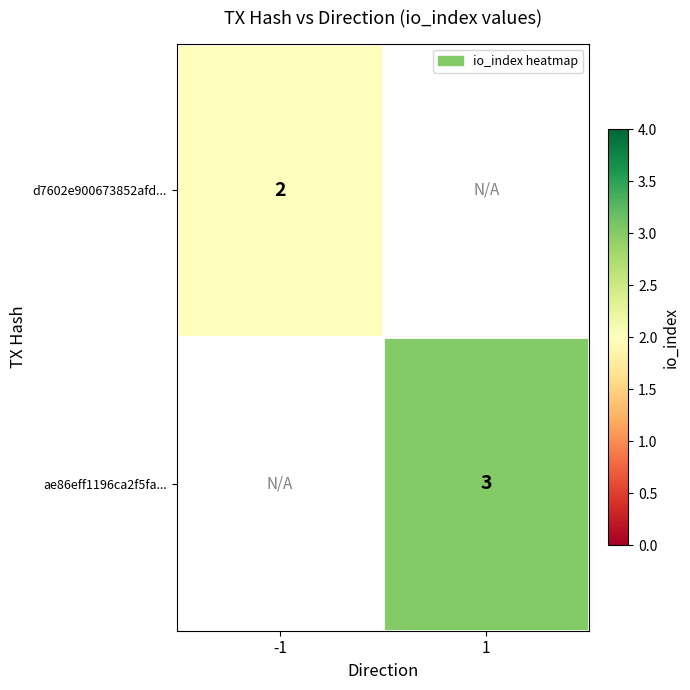

Which category has the highest value across all series?

1